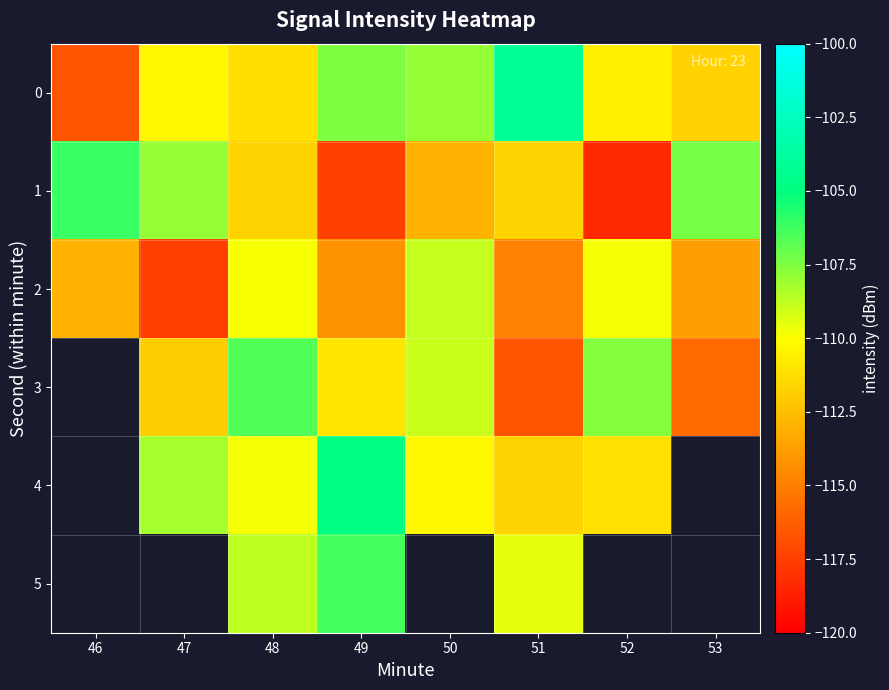

What is the difference between the 2 values at 46 and 52?

3.1